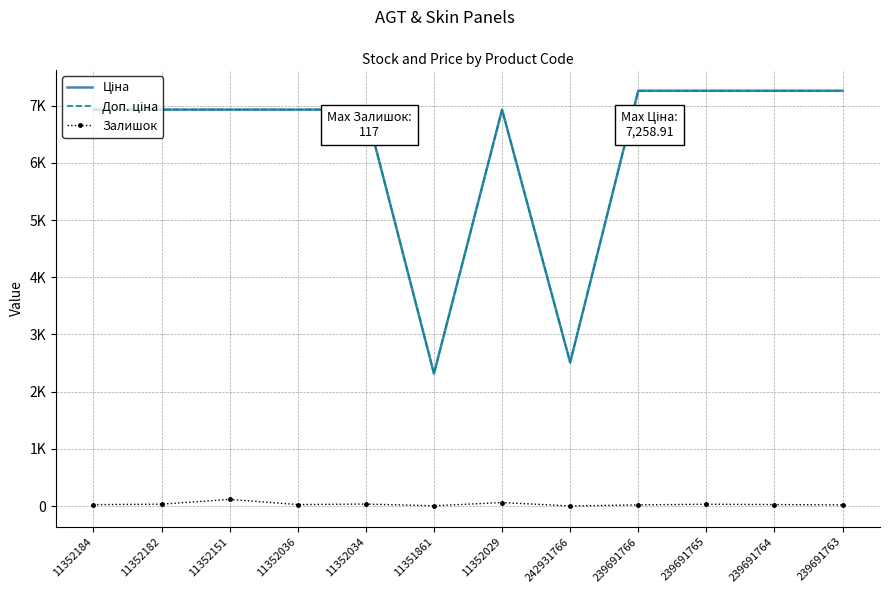

Reading left to right, what are all the values shown in this chart?

Ціна: 6929.6	6929.6	6929.6	6929.6	6929.6	2315.9	6929.6	2510.7	7258.9	7258.9	7258.9	7258.9
Доп. ціна: 6929.6	6929.6	6929.6	6929.6	6929.6	2316.0	6929.6	2511.0	7258.9	7258.9	7258.9	7258.9
Залишок: 26.0	34.0	117.0	27.0	36.0	6.0	62.0	3.0	21.0	33.0	27.0	21.0